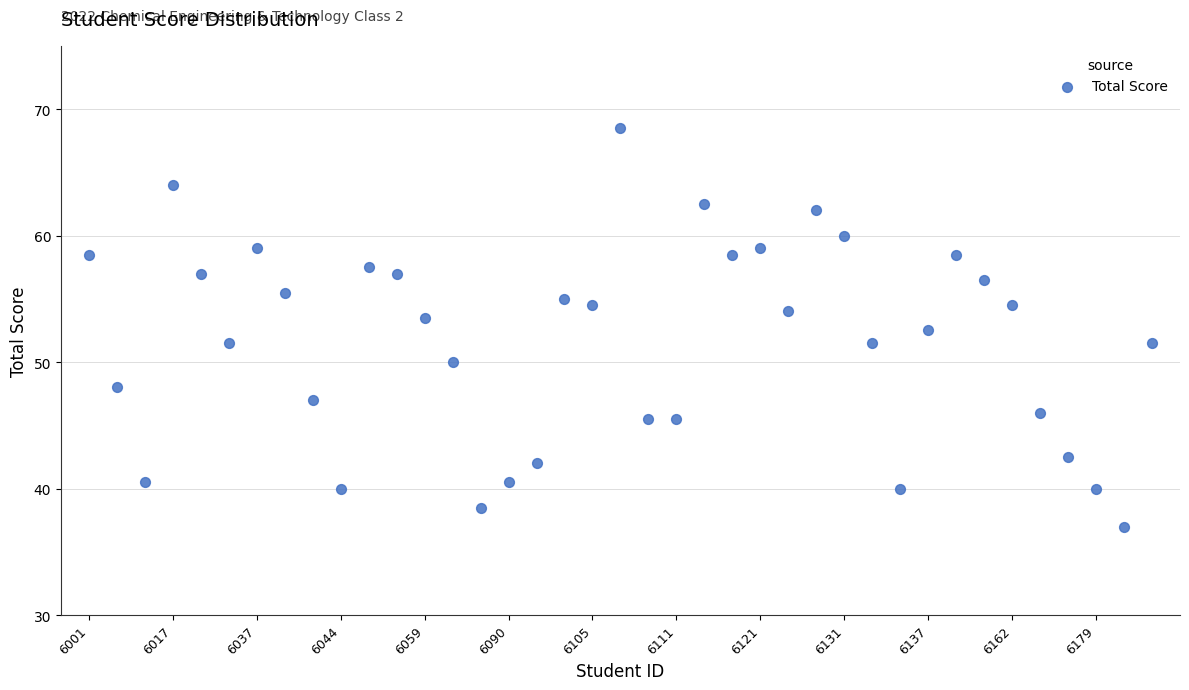

What is the range of Y values (max minus min)?

31.5